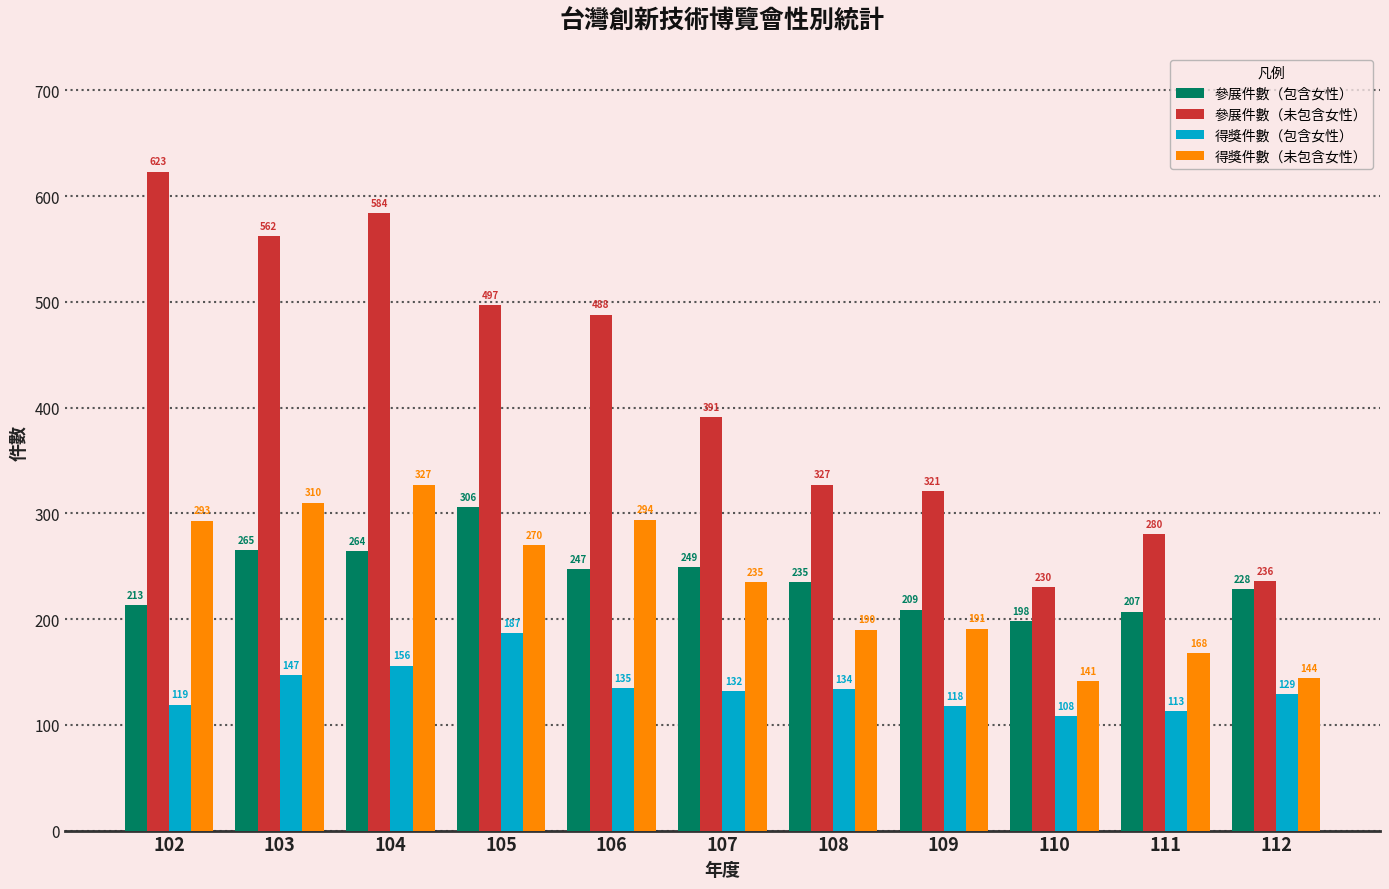

List the labels in order of 參展件數（包含女性） value, smallest first.

110, 111, 109, 102, 112, 108, 106, 107, 104, 103, 105